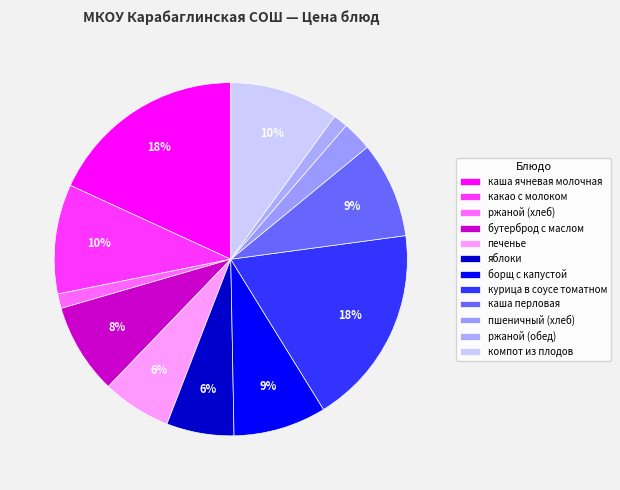

What is the ratio of the value at какао с молоком to the value at ржаной (обед)?

7.5